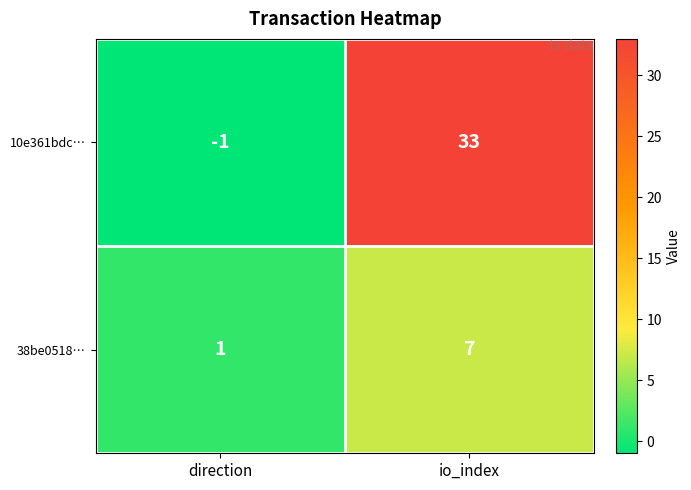

Where is 38be0518… nearest to the value 4?

direction